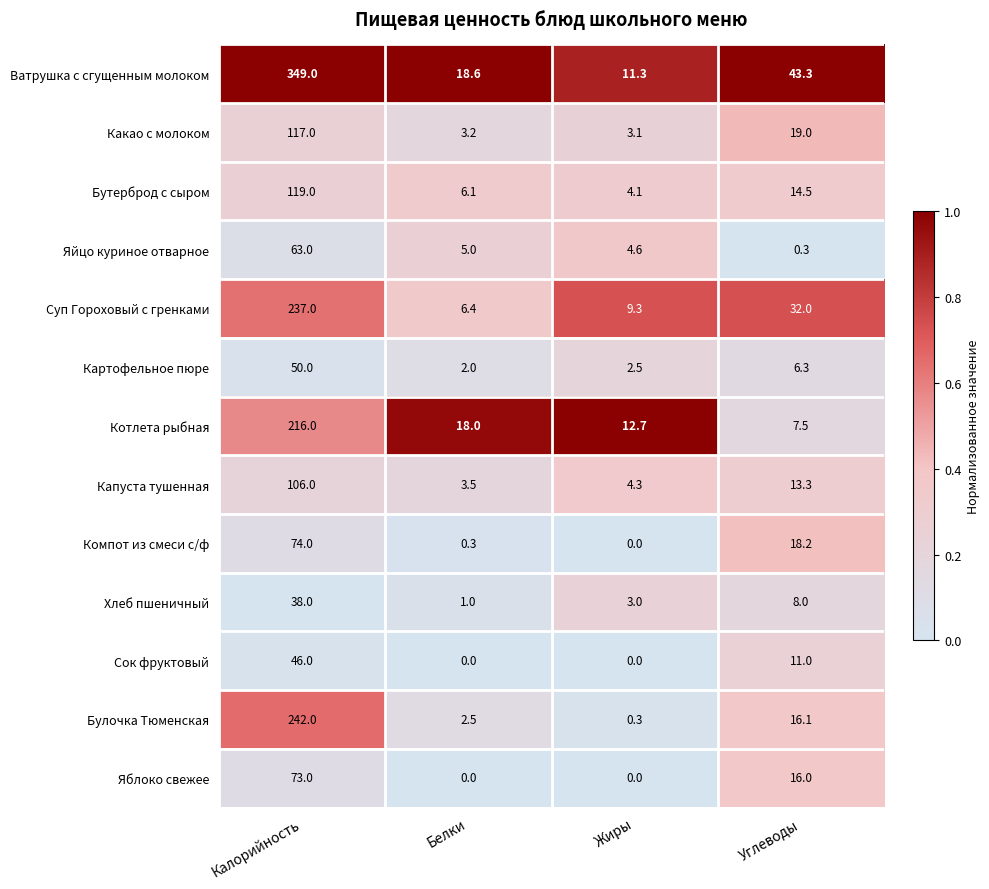

Count the Яблоко свежее values in the range 0 to 73.

4